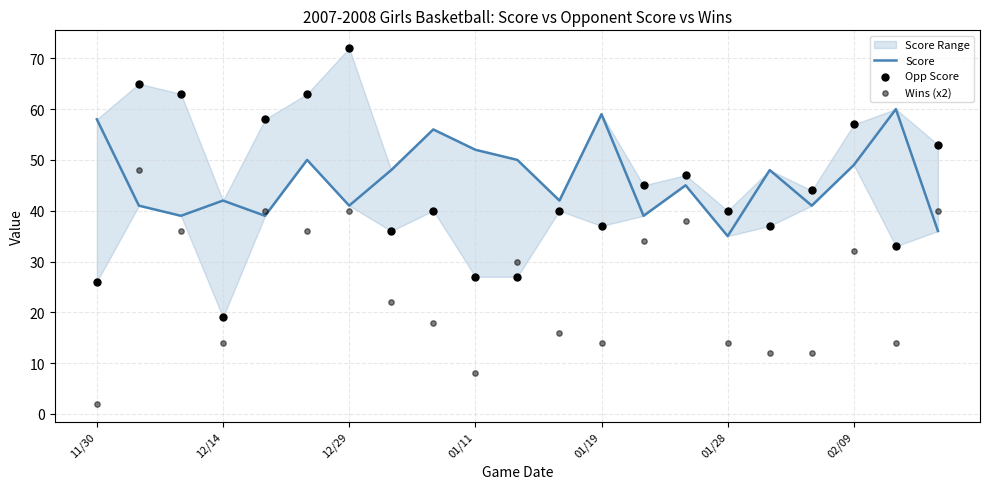

Which series has the largest total across all categories?

Score